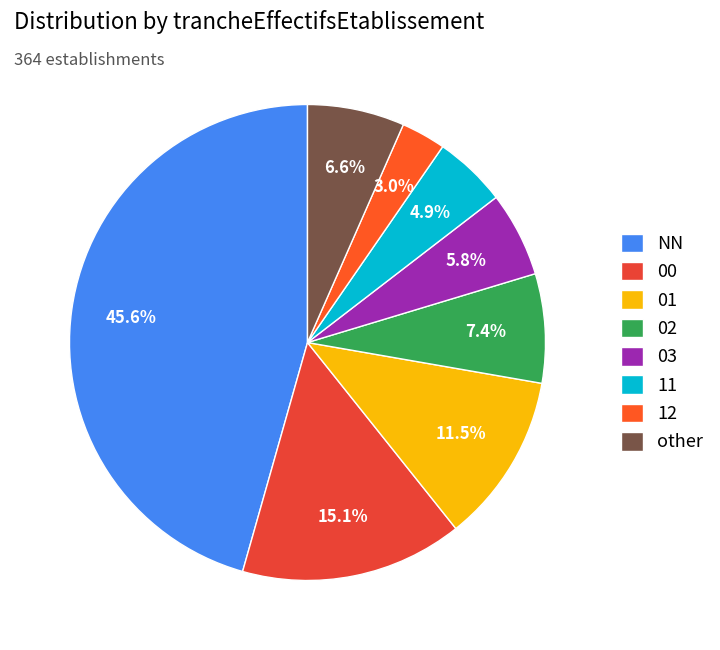

True or false: 00 accounts for 26% of the total.

False